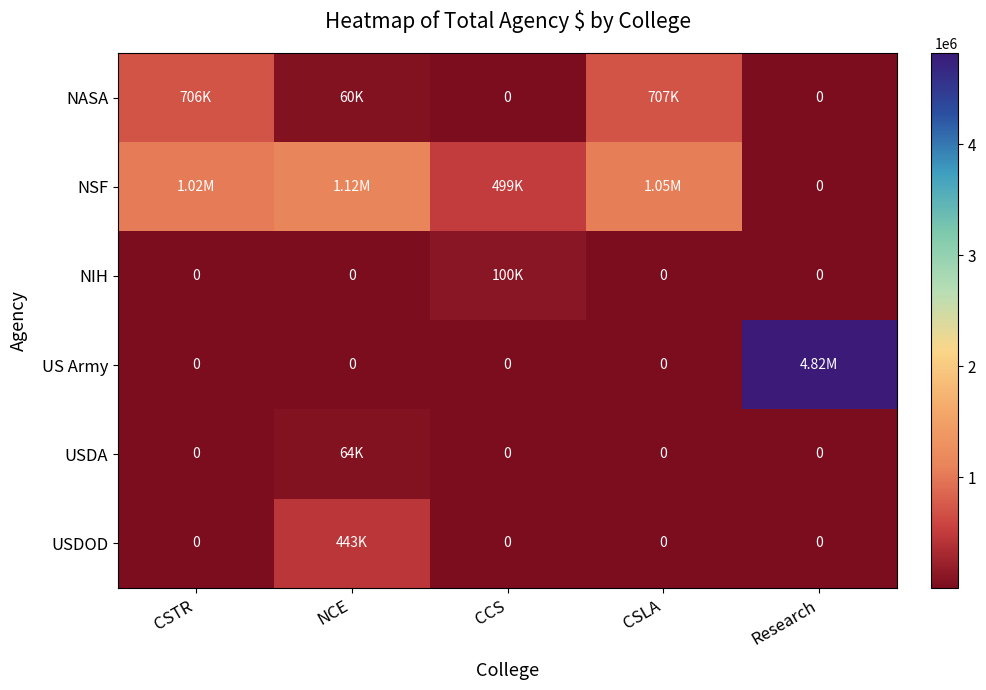

The USDA series shows 63540 at NCE. True or false?

True